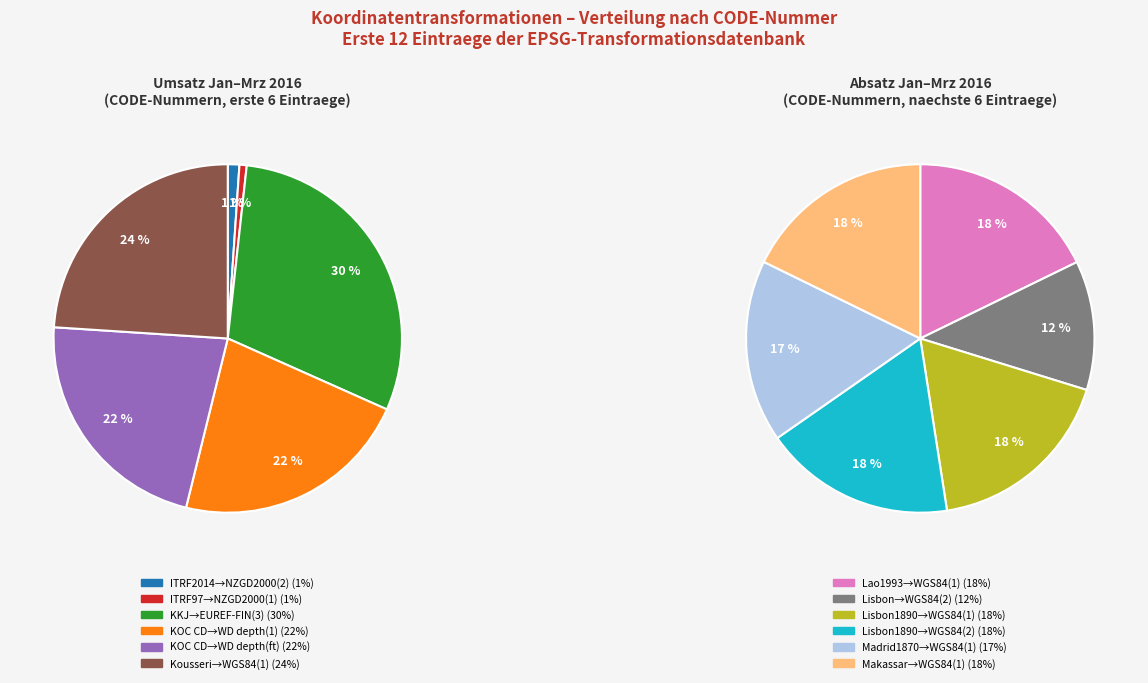

Which slice is the smallest?

ITRF97 to NZGD2000 (1)